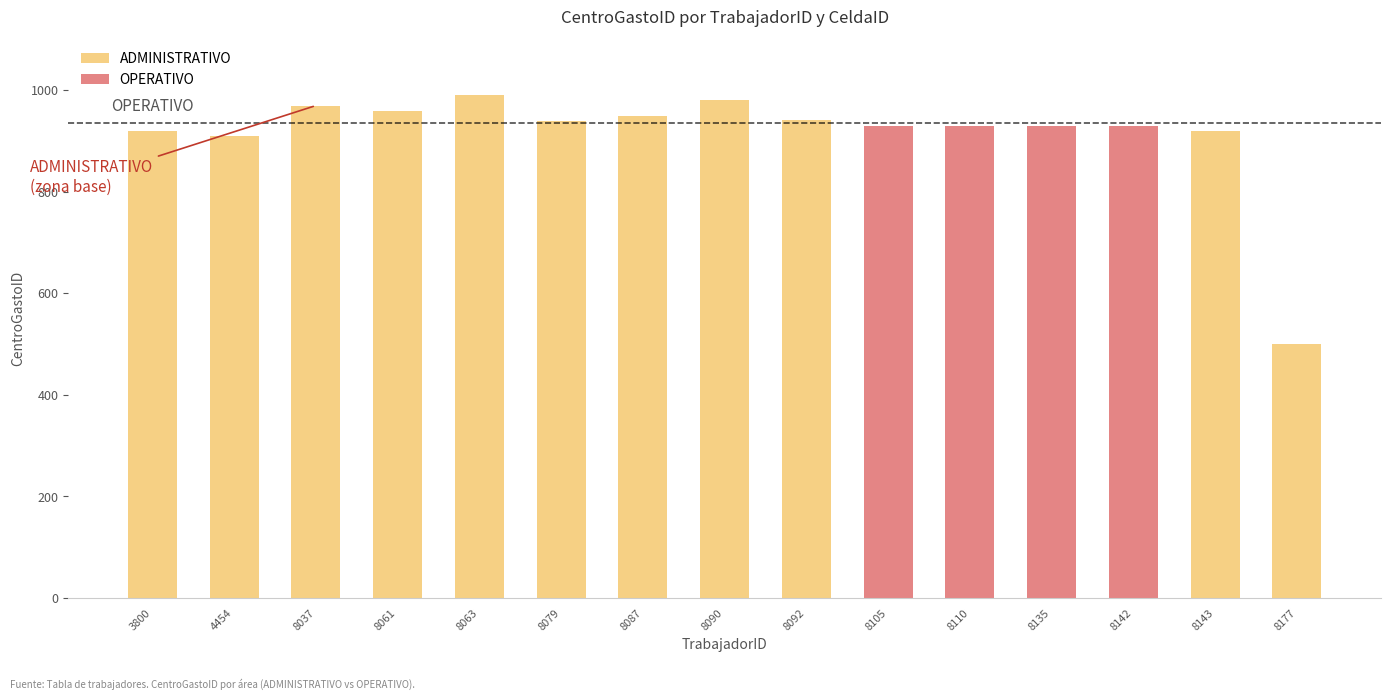

What is the sum of the ADMINISTRATIVO values at 8061 and 8110?

960